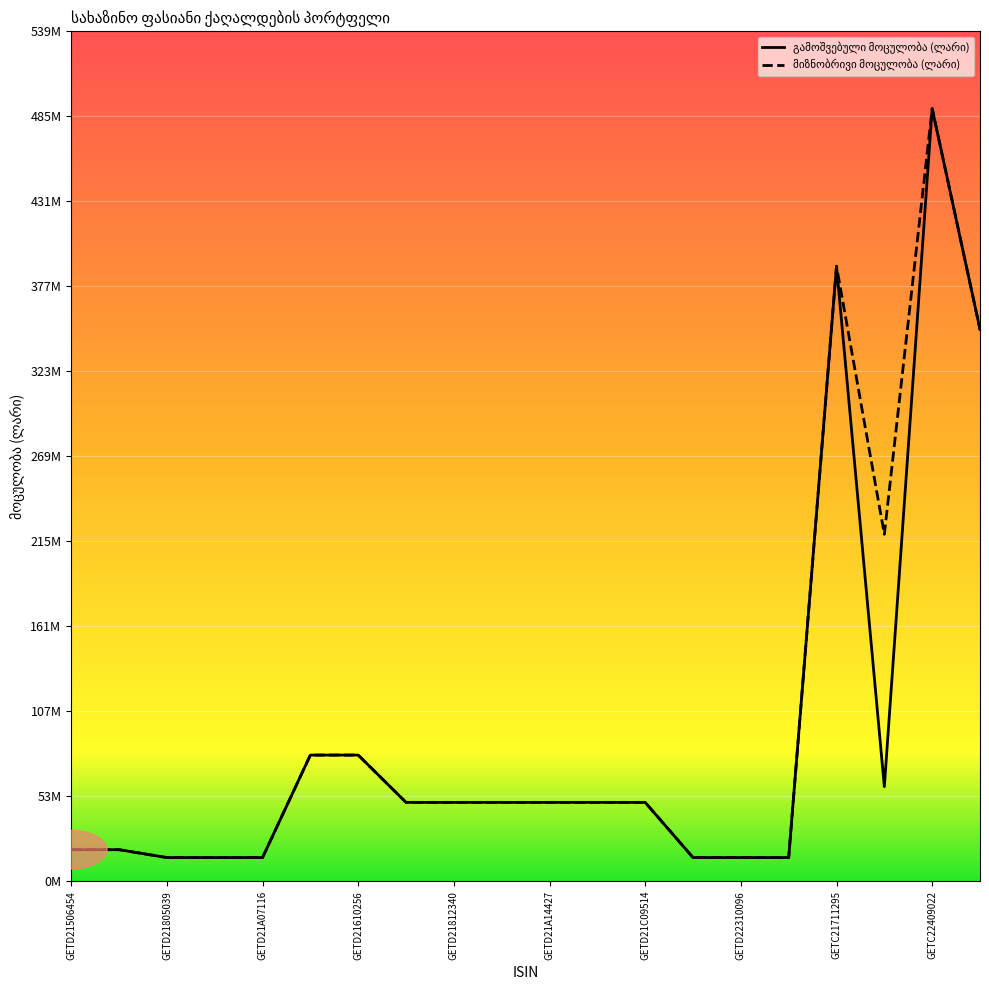

Rank the series by their average value, from lowest to highest.

გამოშვებული მოცულობა (ლარი), მიზნობრივი მოცულობა (ლარი)